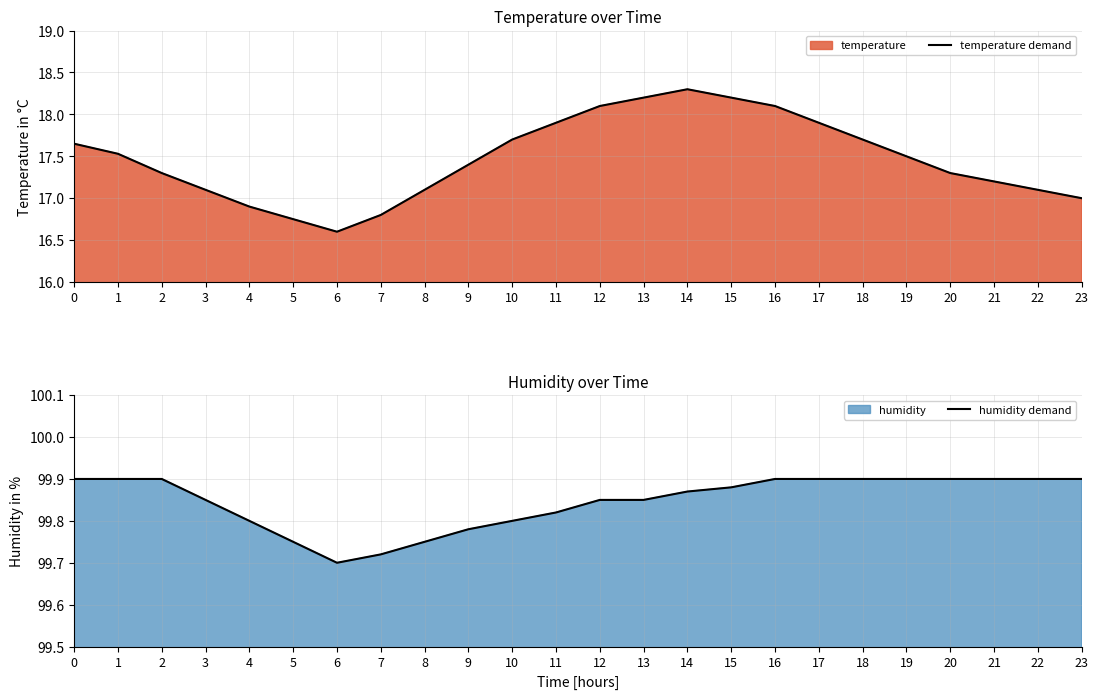

True or false: temperature demand has a value of 10.0 at 6.

False